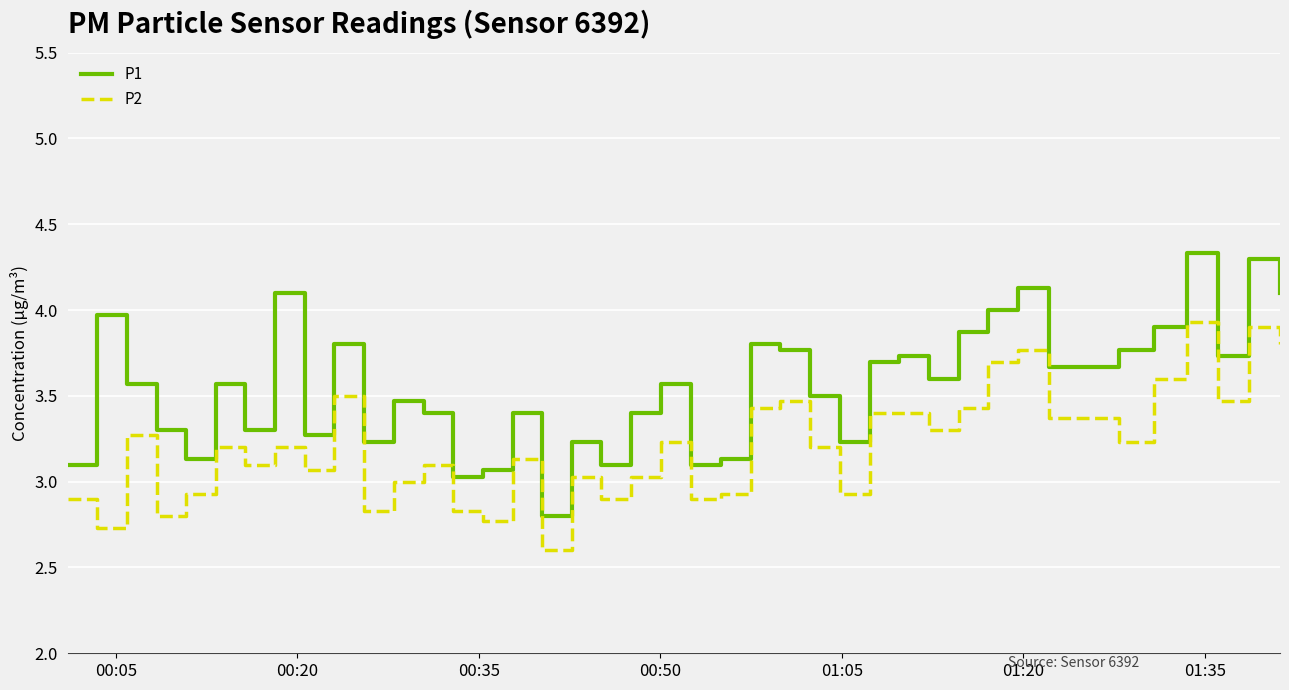

What is the minimum value shown in the chart?

2.6